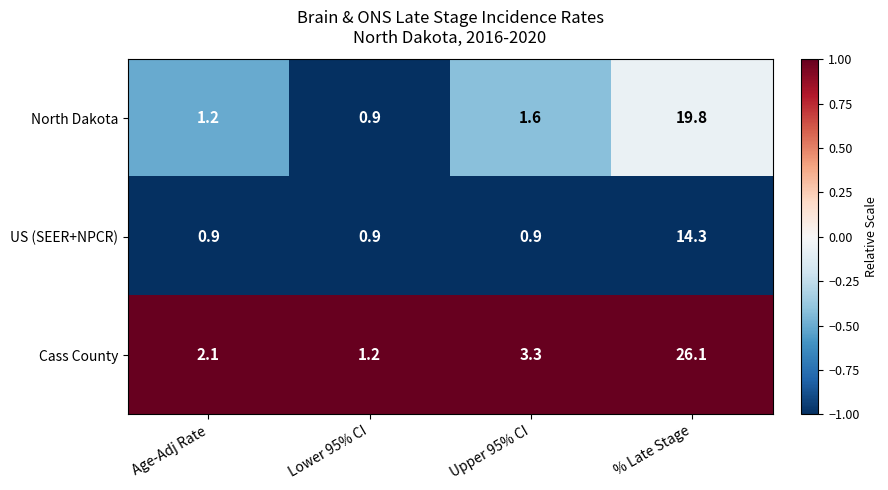

The value of Cass County at Age-Adj Rate is 1.0. True or false?

False